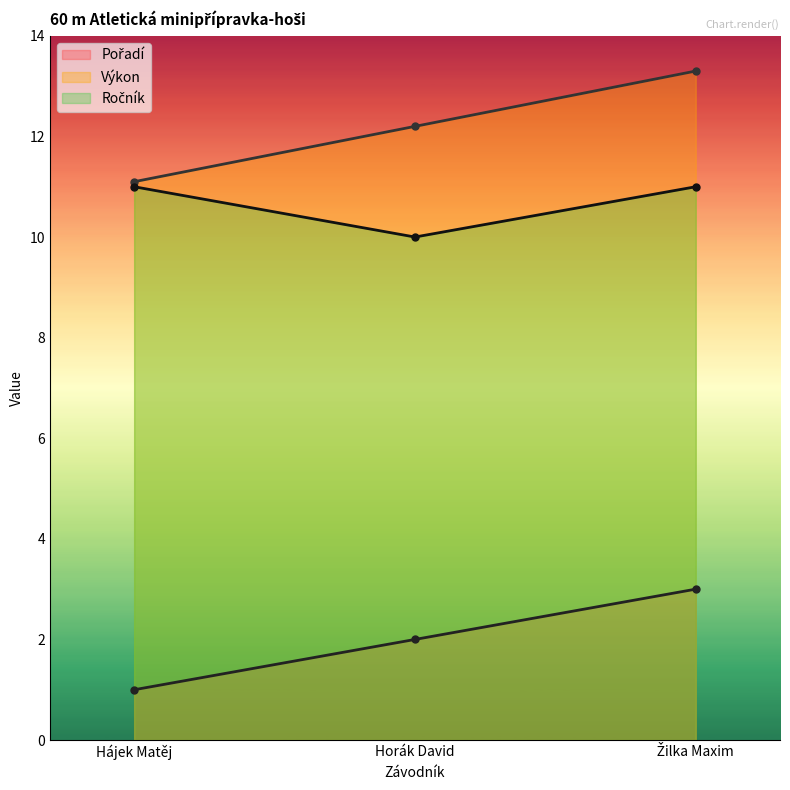

Count the Pořadí values in the range 1 to 3.

3